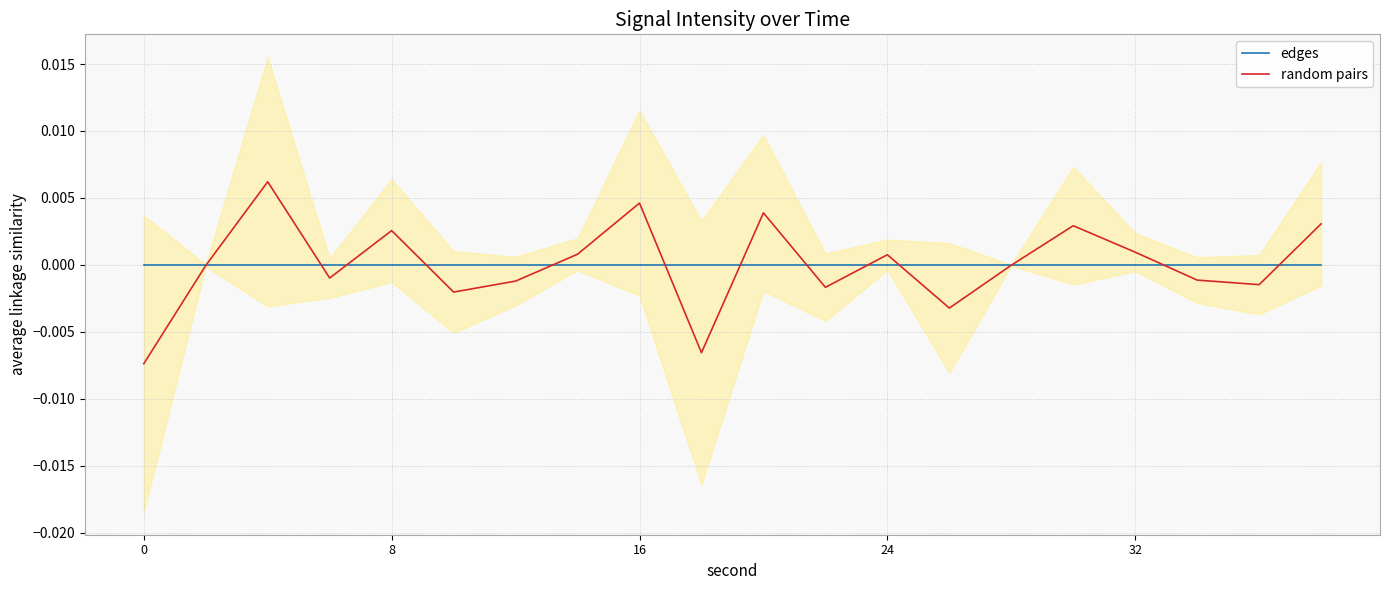

Rank the series by their maximum value, from lowest to highest.

edges, random pairs